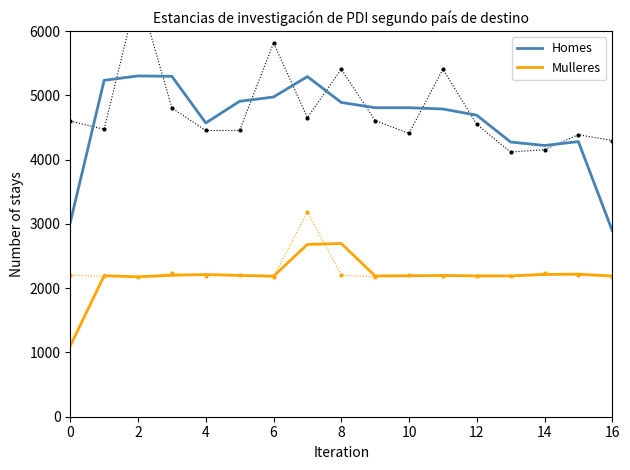

Reading left to right, transcribe all the data shown in this chart.

Homes: 3023.9	5233.7	5302.2	5295.8	4570.3	4907.4	4974.2	5291.8	4889.4	4807.3	4807.6	4787.5	4690.9	4273.6	4220.0	4280.0	2895.0
Mulleres: 1103.1	2194.1	2176.8	2200.5	2212.4	2198.4	2186.4	2680.3	2695.7	2189.6	2192.2	2197.8	2191.1	2191.1	2212.5	2218.4	2189.3